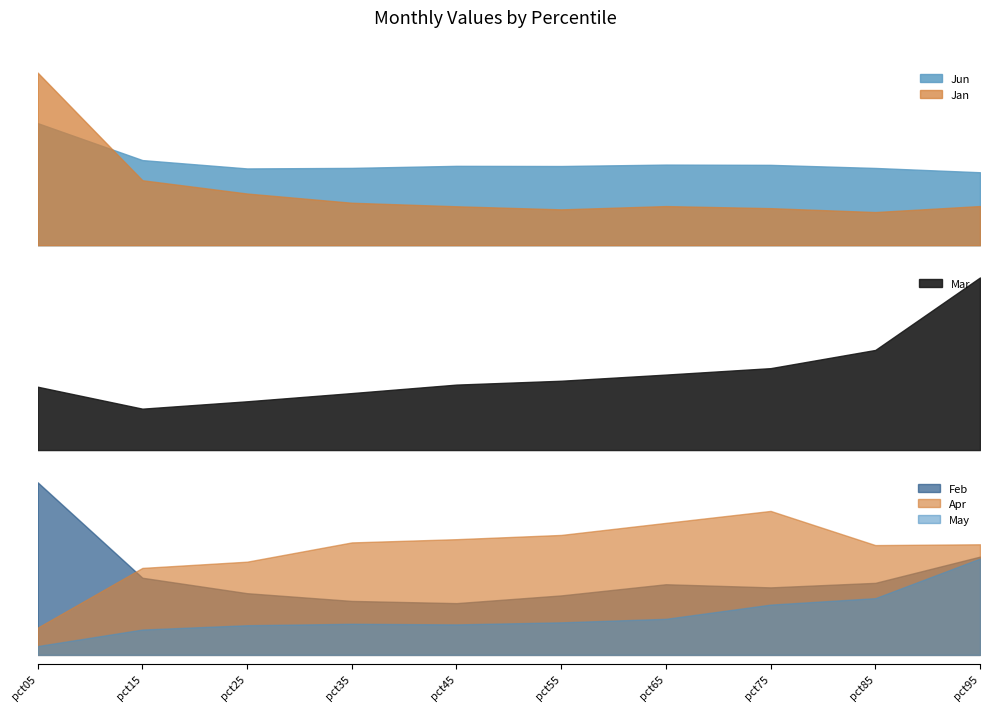

What is the spread (max minus min) of values at pct85?

0.6